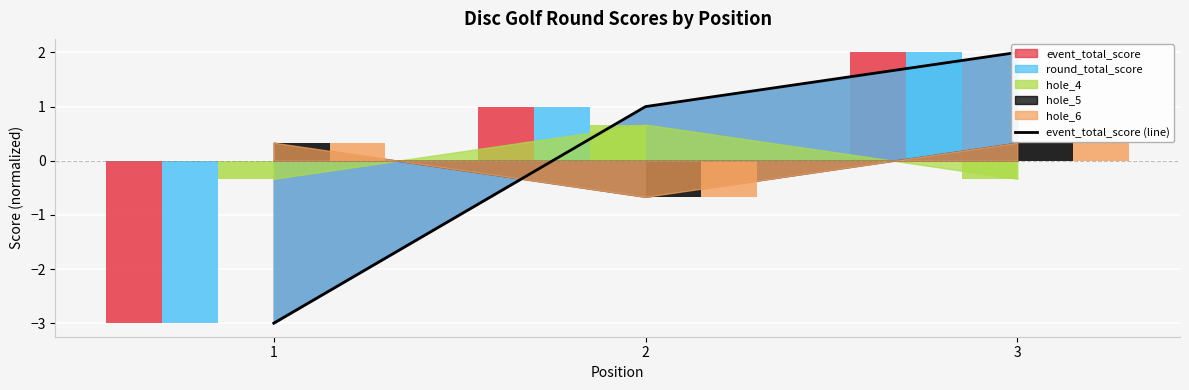

At which label does the data first exceed 1?

3